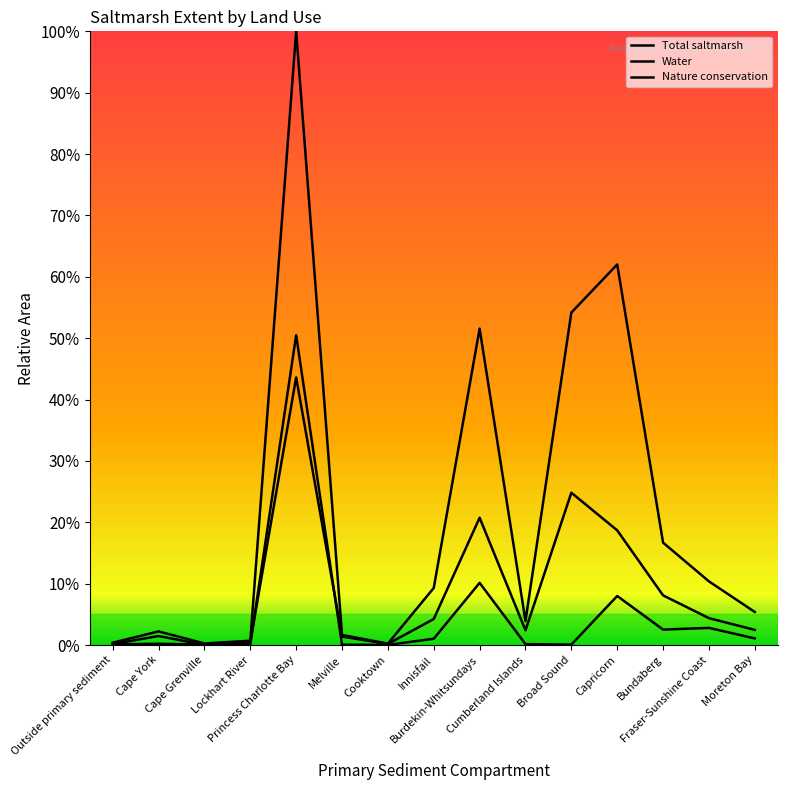

Rank the categories by Water value from highest to lowest.

Princess Charlotte Bay, Broad Sound, Burdekin-Whitsundays, Capricorn, Bundaberg, Fraser-Sunshine Coast, Innisfail, Moreton Bay, Cumberland Islands, Cape York, Melville, Lockhart River, Cooktown, Outside primary sediment, Cape Grenville